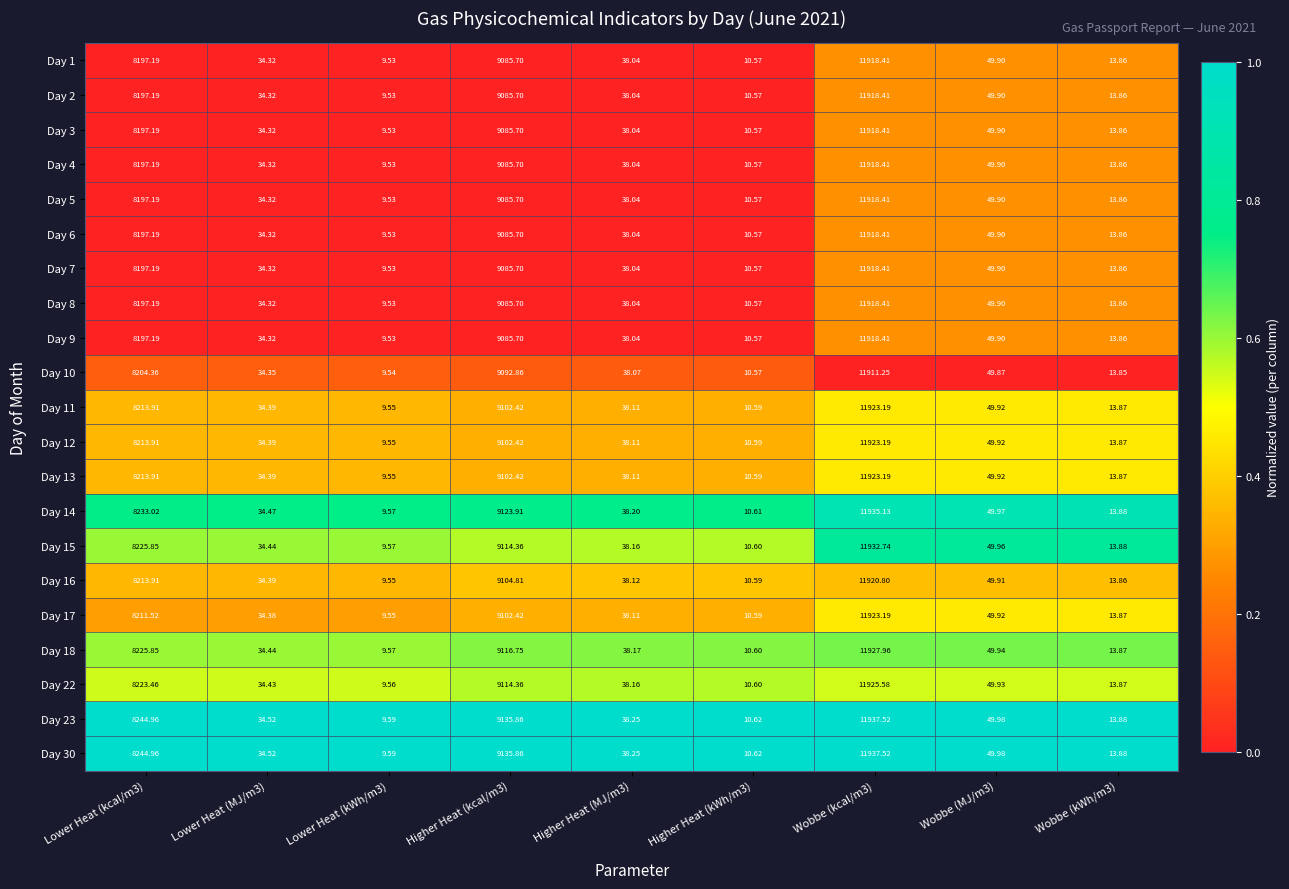

Is the value of Day 2 at Wobbe (kcal/m3) greater than the value of Day 23 at Wobbe (MJ/m3)?

Yes